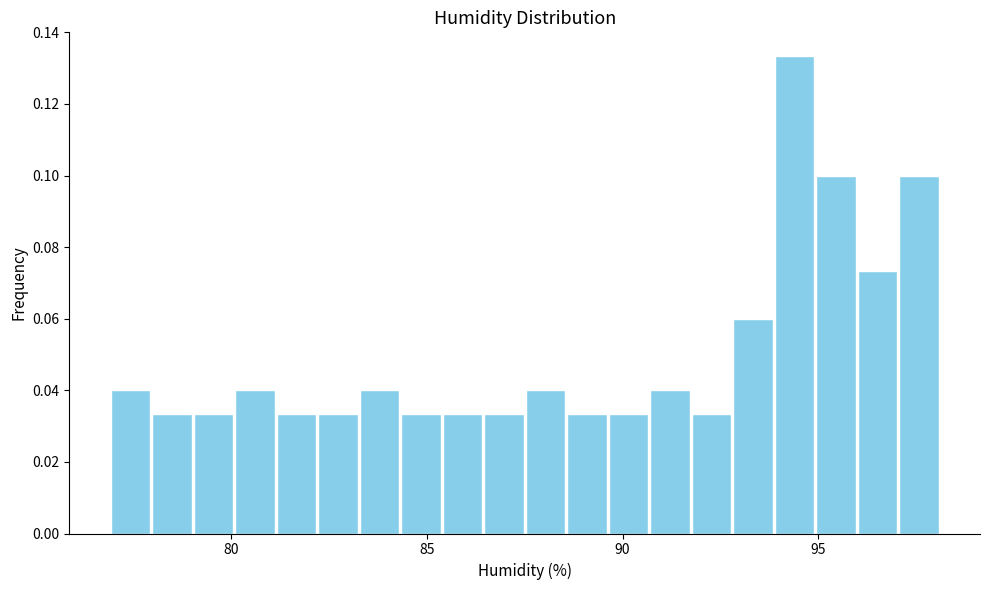

Around what value on the x-axis is the tallest bar? Give the approximate position of its centre, as read against the axis.

94.5